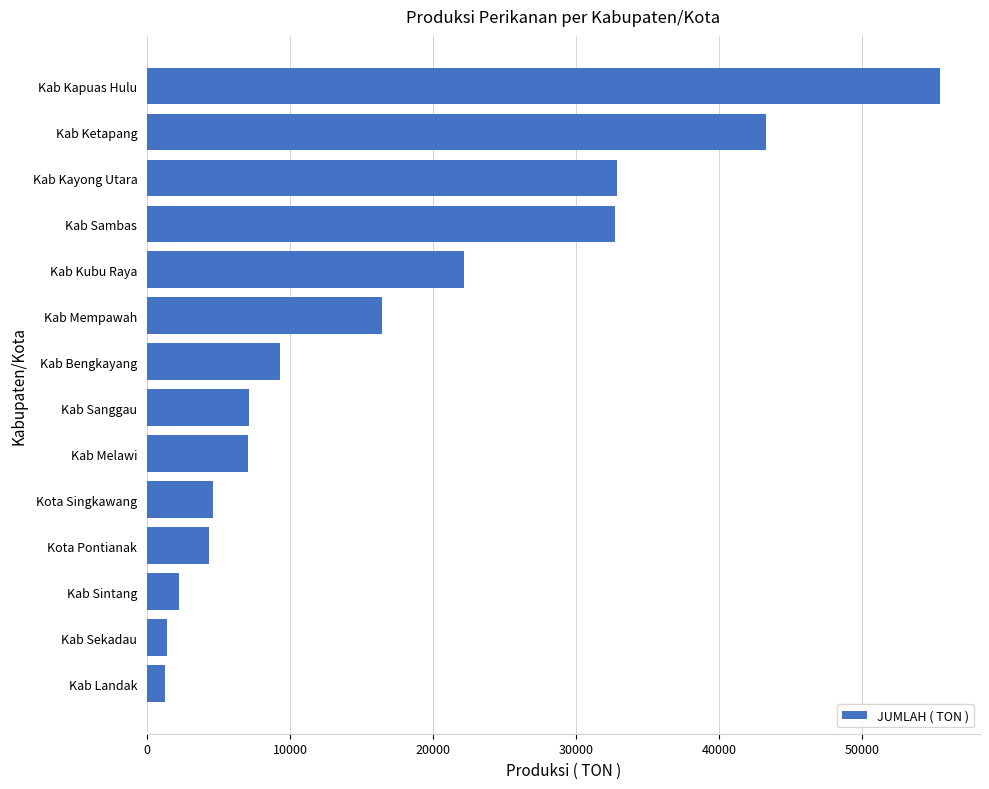

What value does the data have at Kota Pontianak?

4345.3